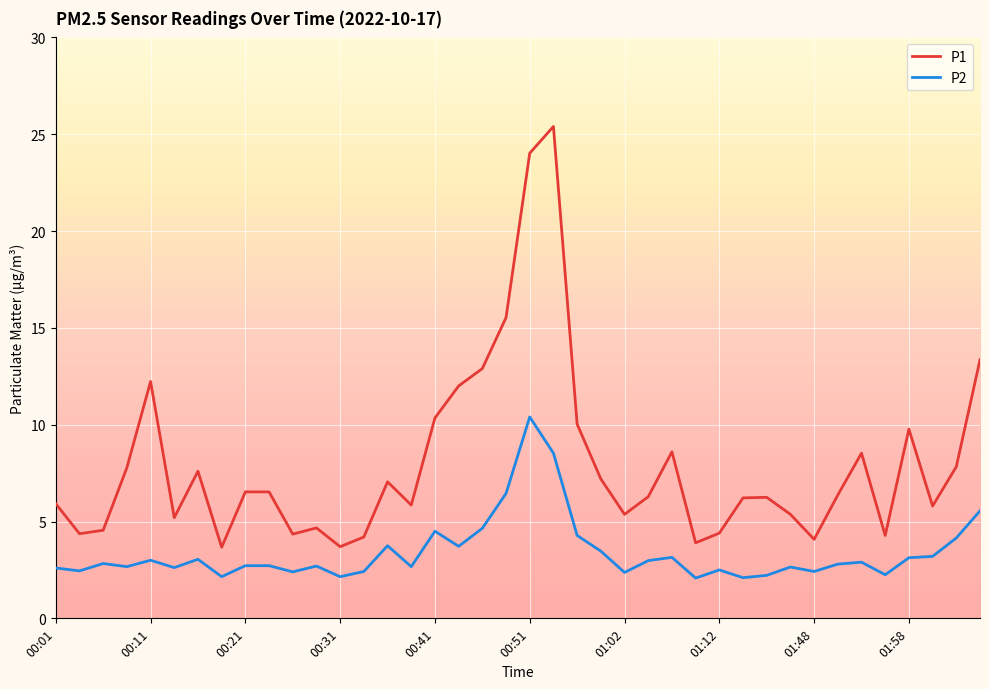

Is this an area chart (filled region under the line)?

No